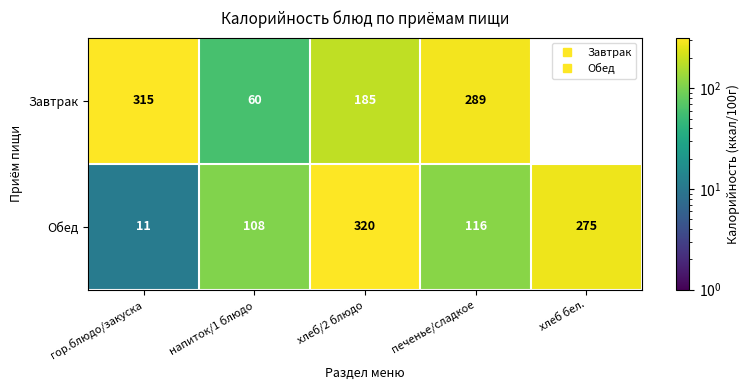

Which series changed the most between хлеб/2 блюдо and хлеб бел.?

Обед